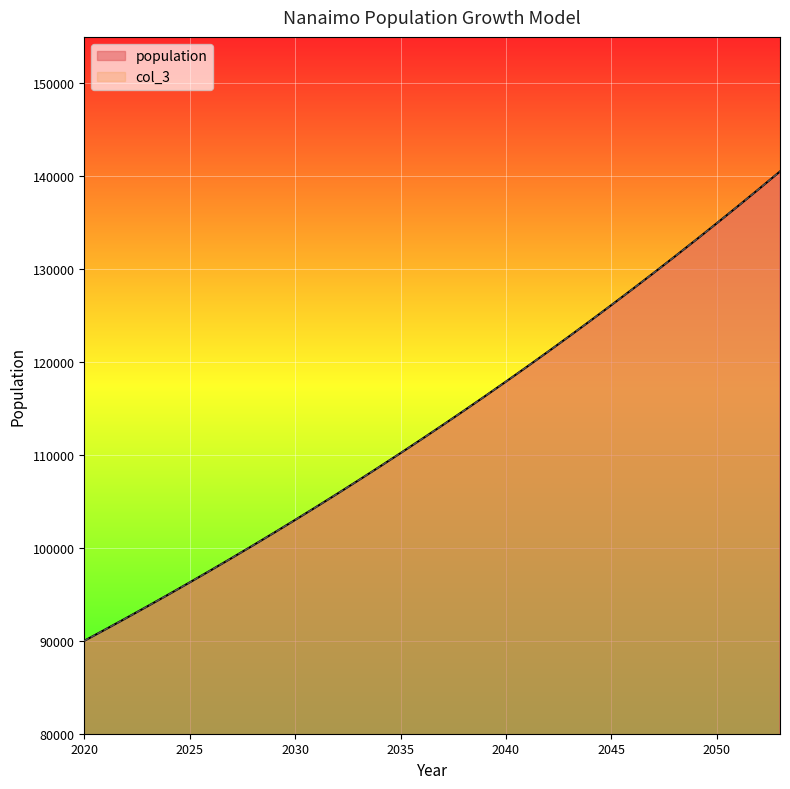

True or false: population and col_3 cross at least once.

False